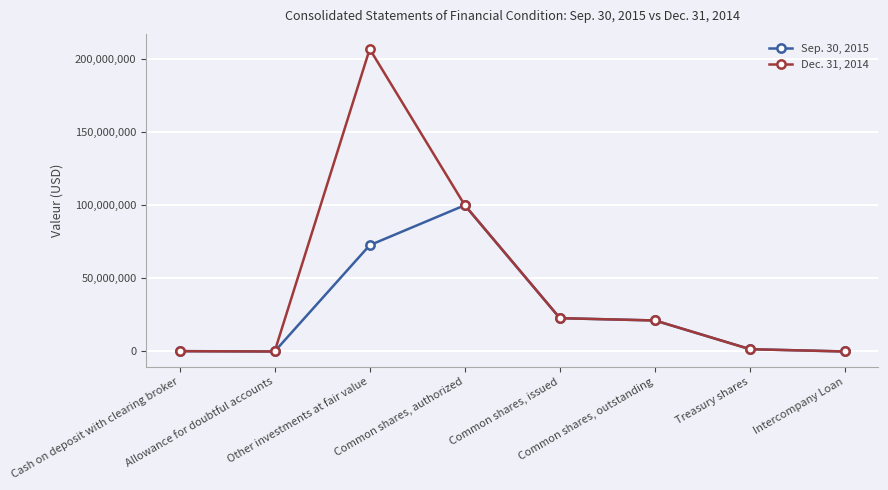

What is the average value of the Dec. 31, 2014 series?

44075826